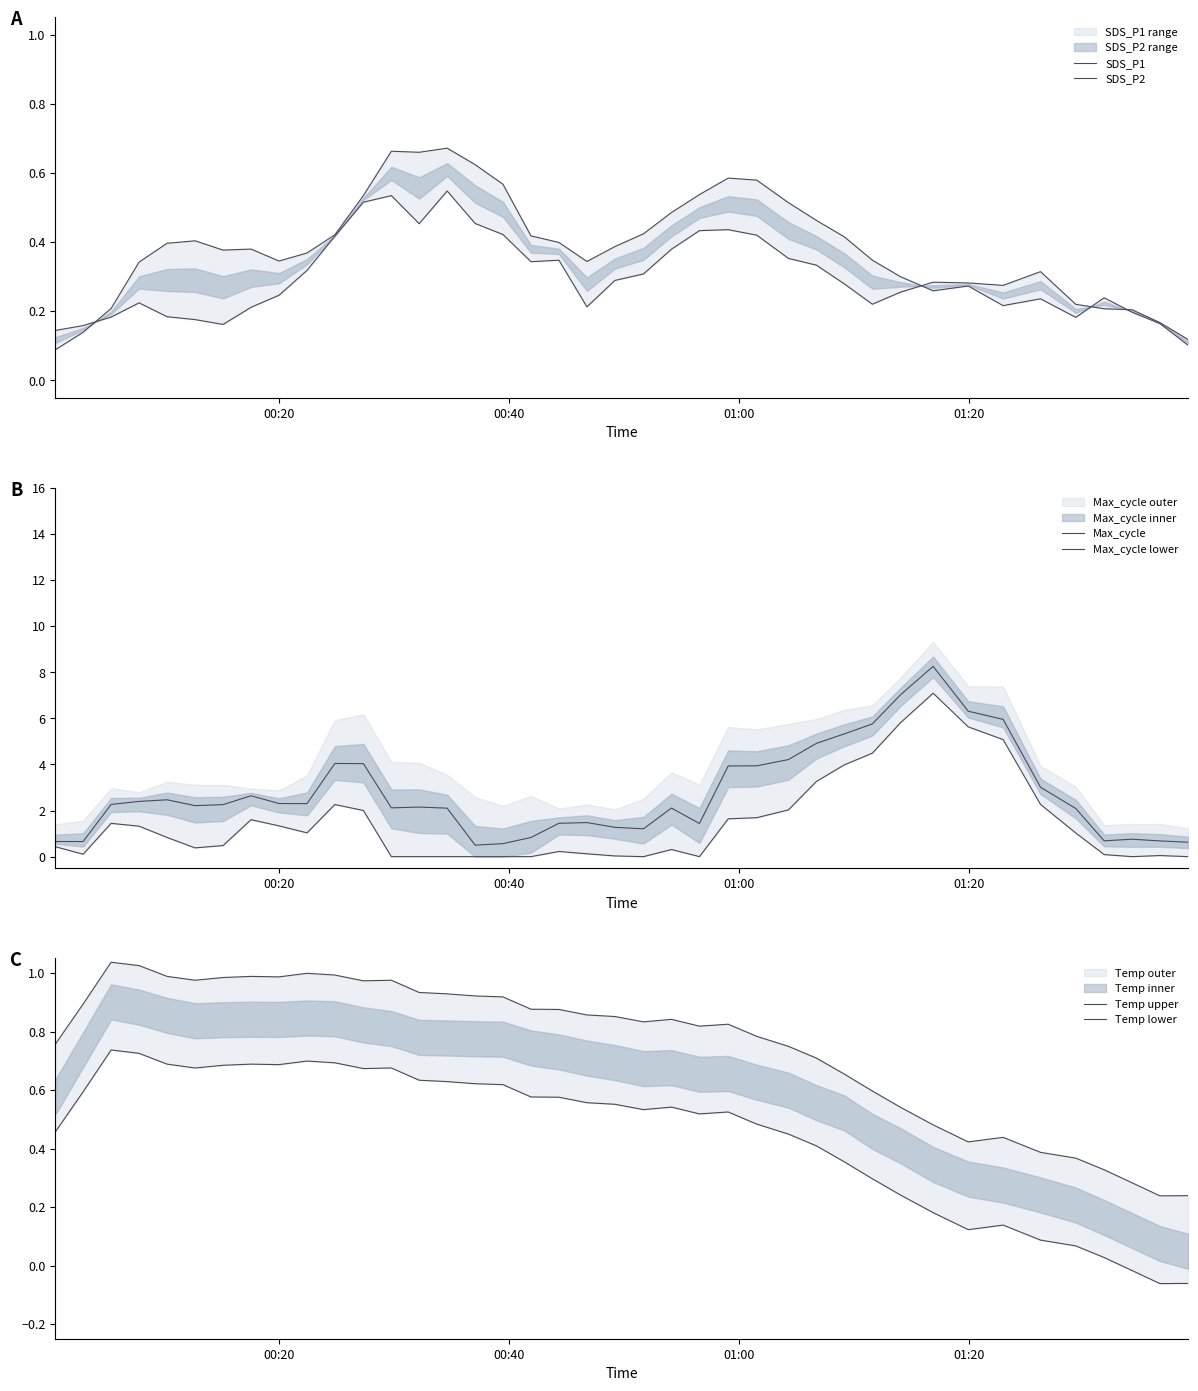

What is the greatest value displayed?

8.3